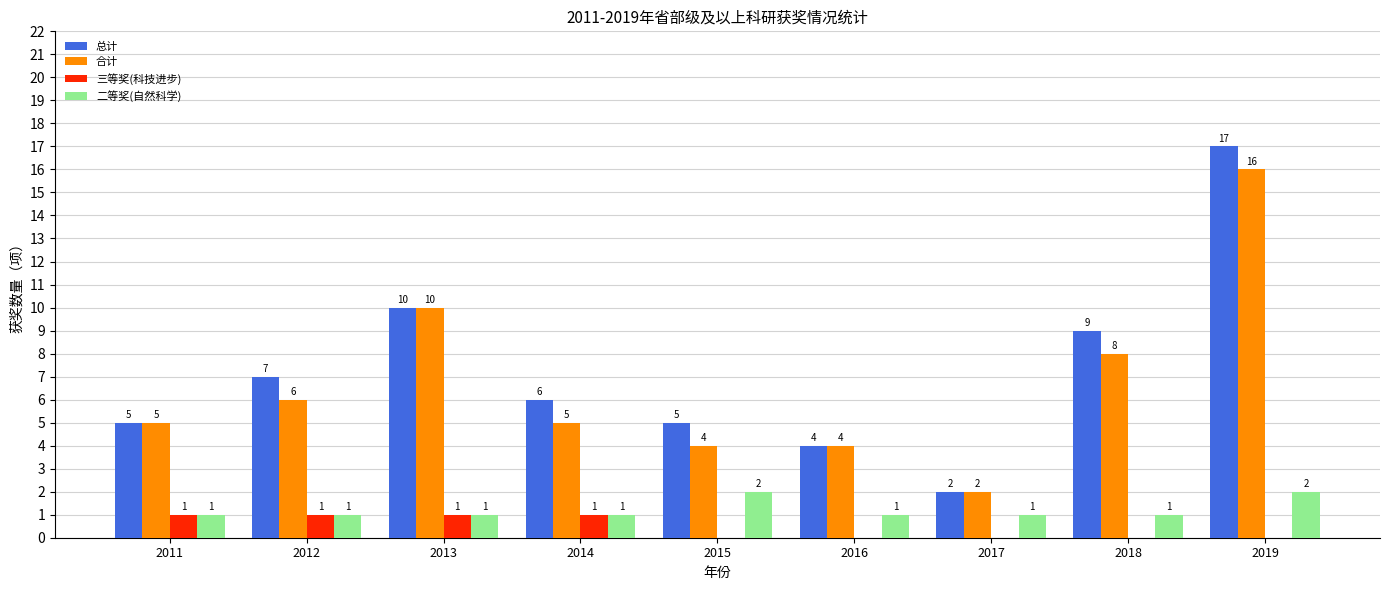

True or false: 合计 has a value of 1 at 2017.

False